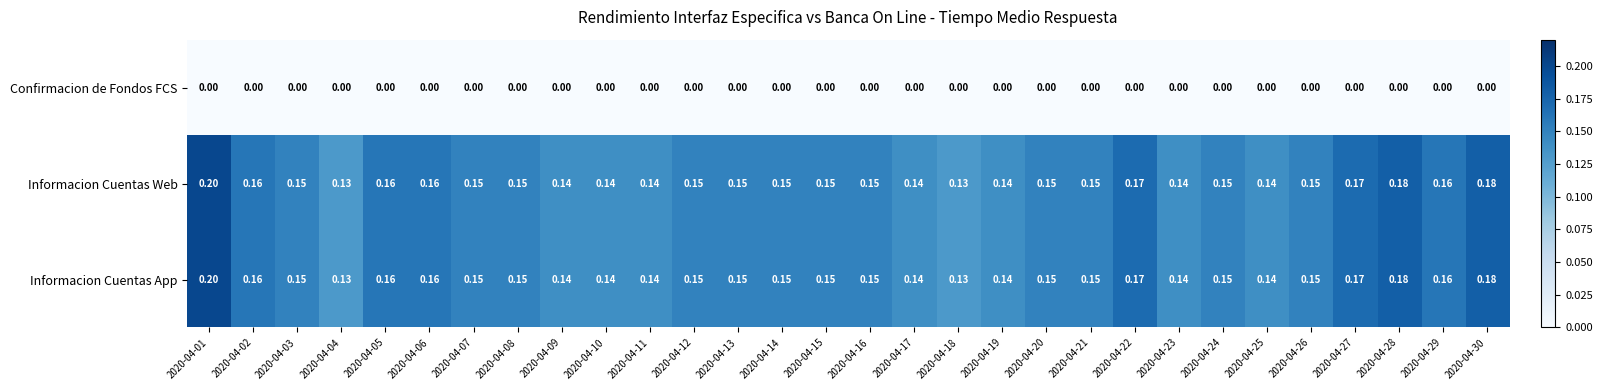

Which series has the widest spread of values?

Informacion Cuentas Web